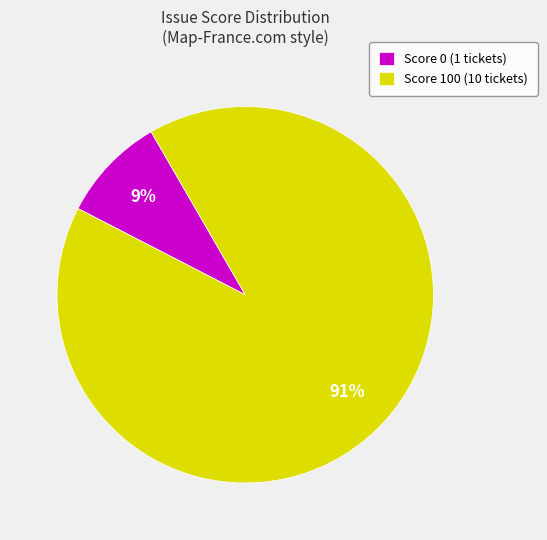

Do Score 100 (10 tickets) and Score 0 (1 tickets) together represent more than half of the pie?

Yes